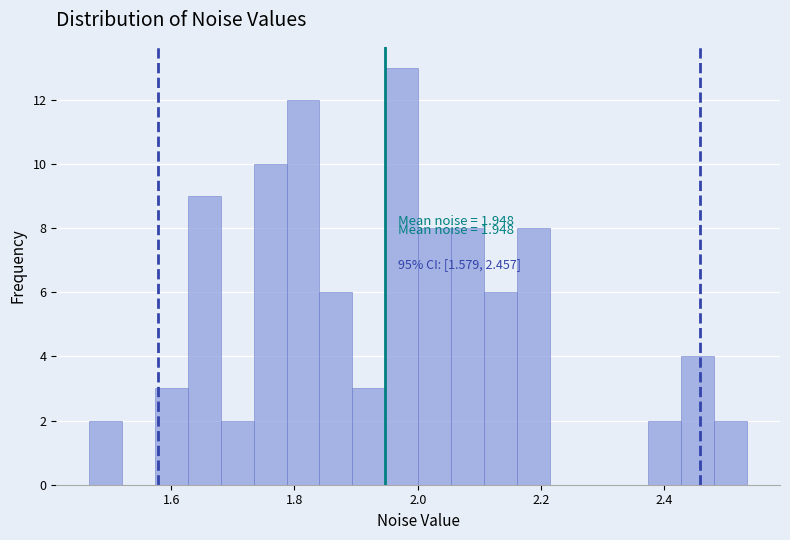

Around what value on the x-axis is the tallest bar? Give the approximate position of its centre, as read against the axis.

1.98